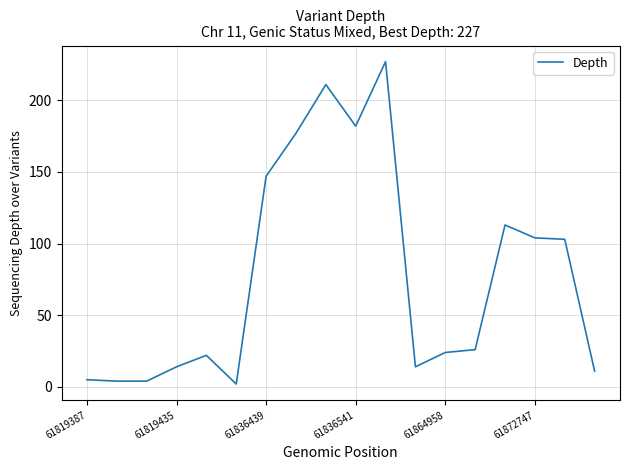

What is the difference between the maximum and minimum values?

225